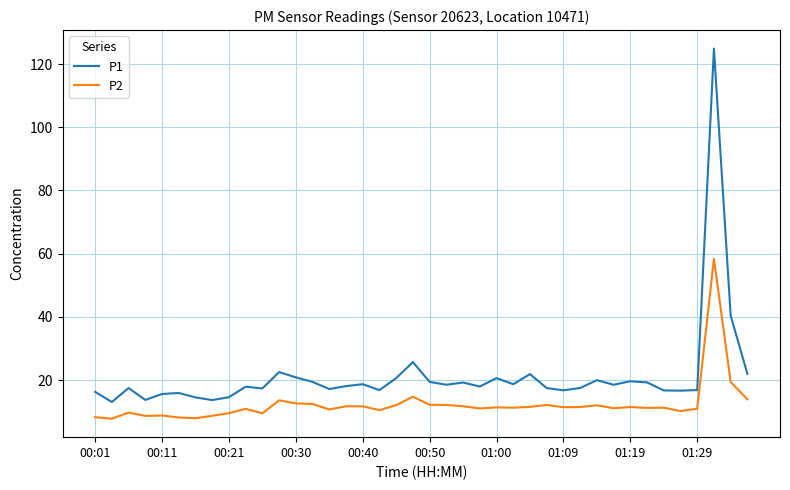

True or false: P1 and P2 intersect in this chart.

False